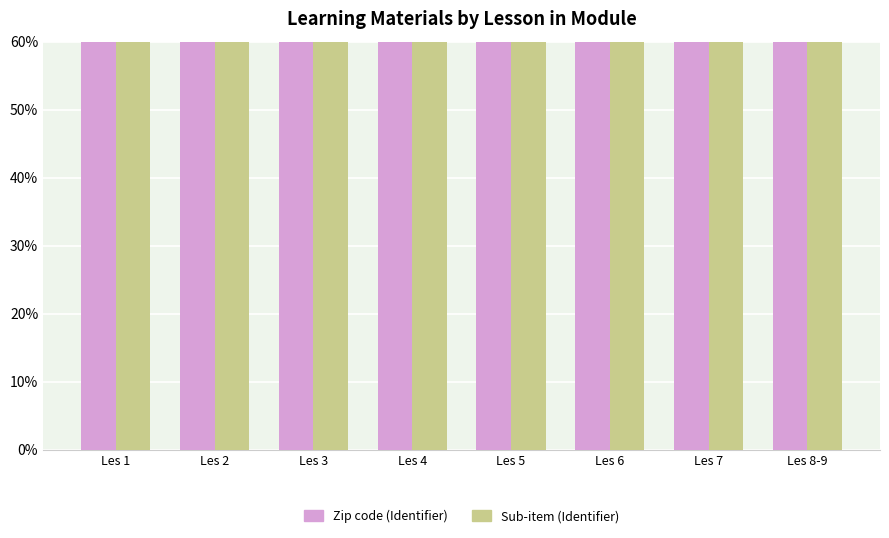

What is the difference between the maximum and second lowest values in the Zip code (Identifier) series?

0.1